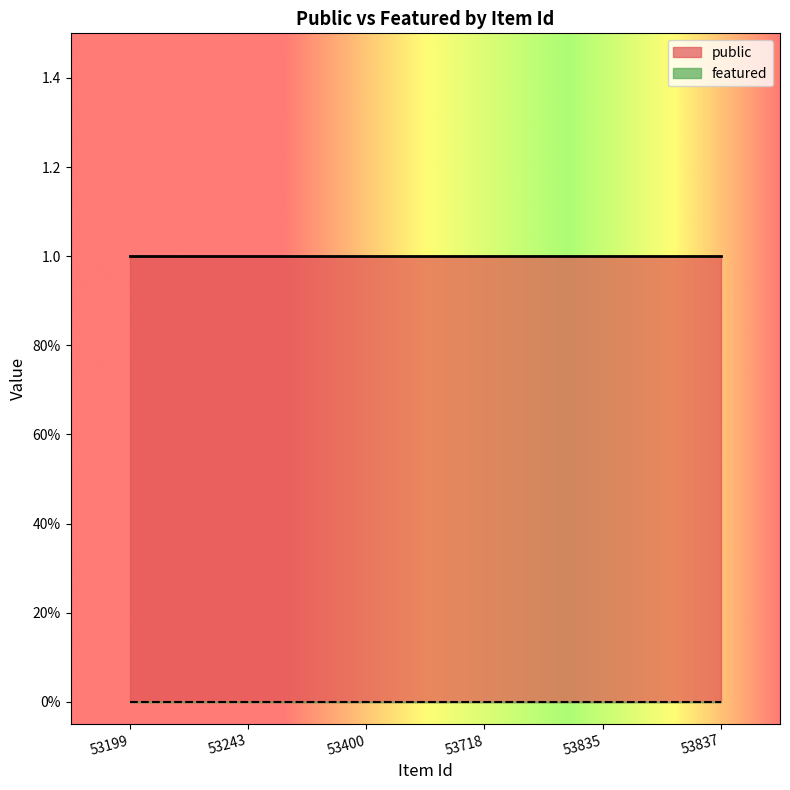

What is the maximum value for public?

1